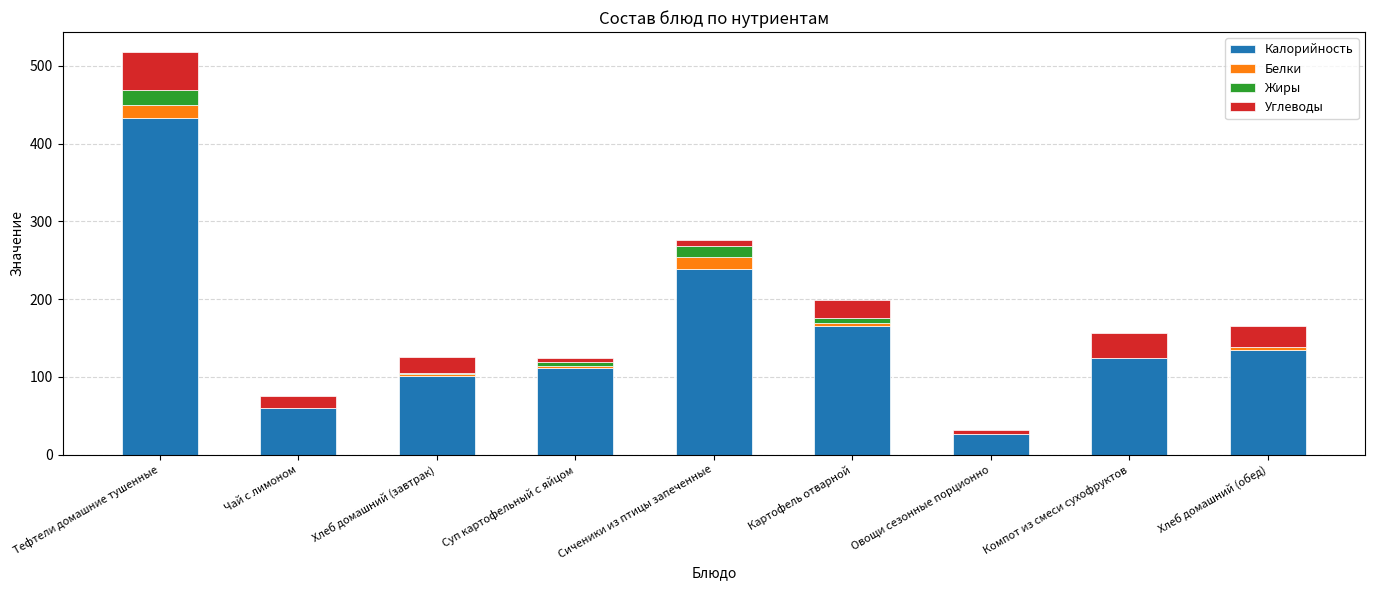

What is the maximum value for Калорийность?

433.0